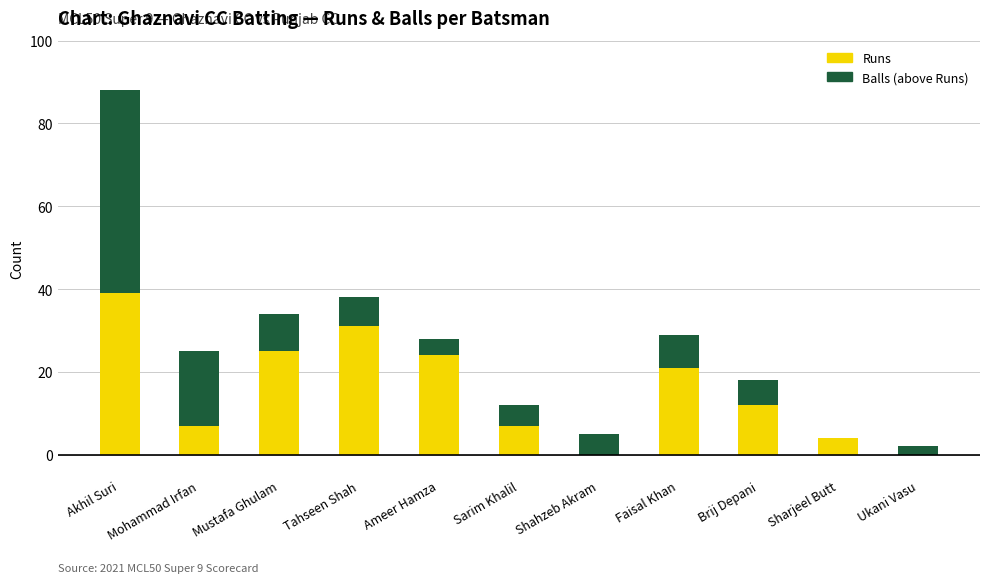

What is the label of the 6th bar from the right?

Sarim Khalil